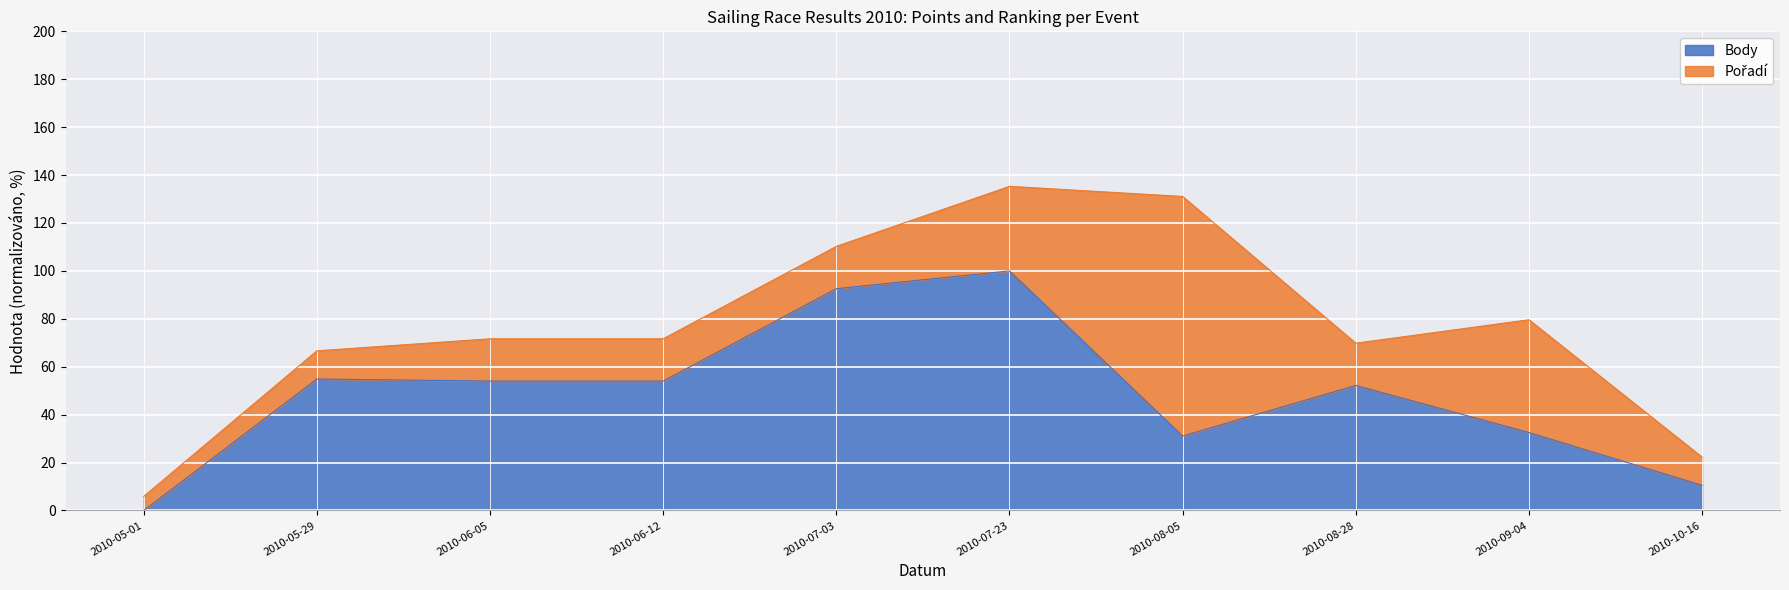

What is the difference between the maximum and minimum values?

100.0